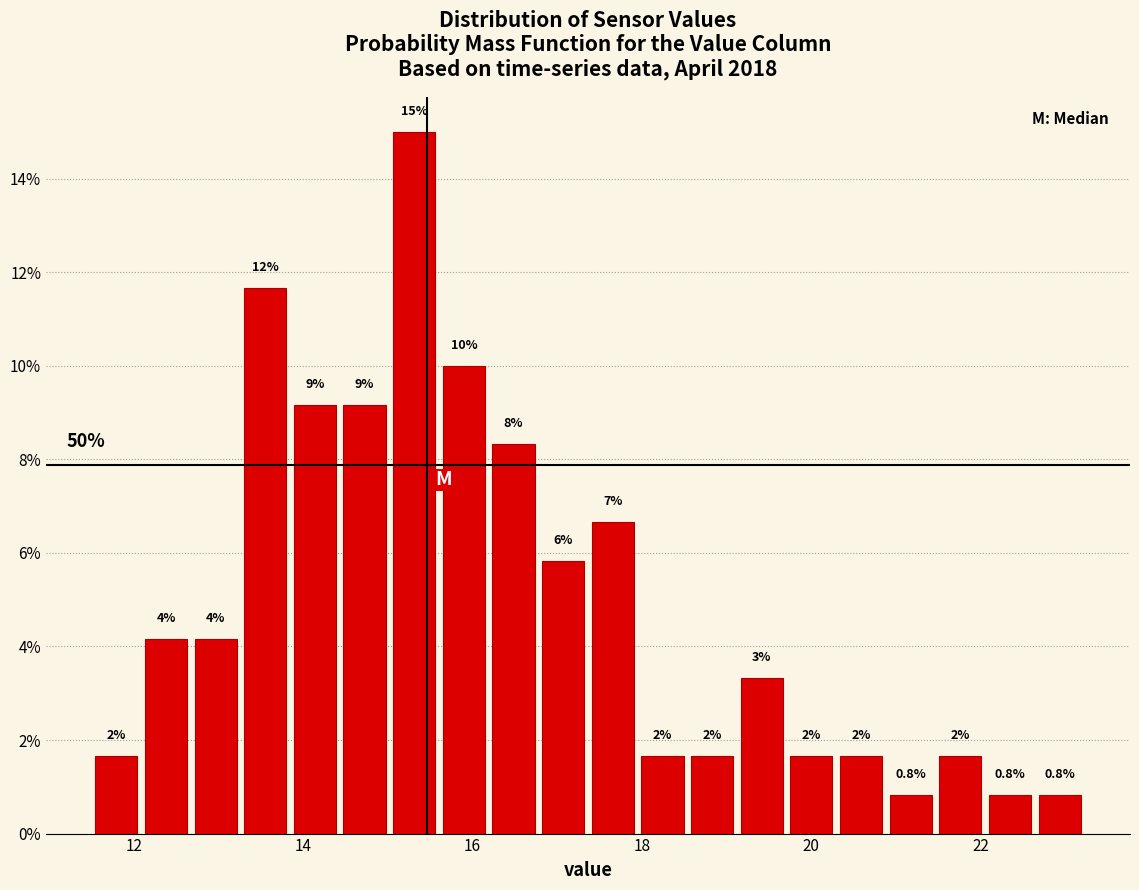

Around what value on the x-axis is the tallest bar? Give the approximate position of its centre, as read against the axis.

15.4